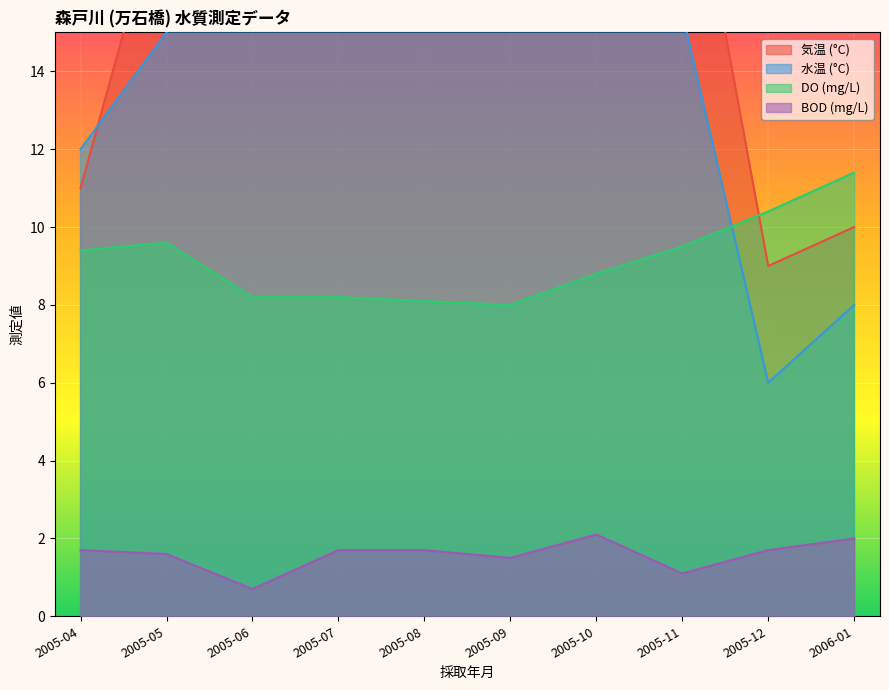

What is the minimum value shown in the chart?

0.7